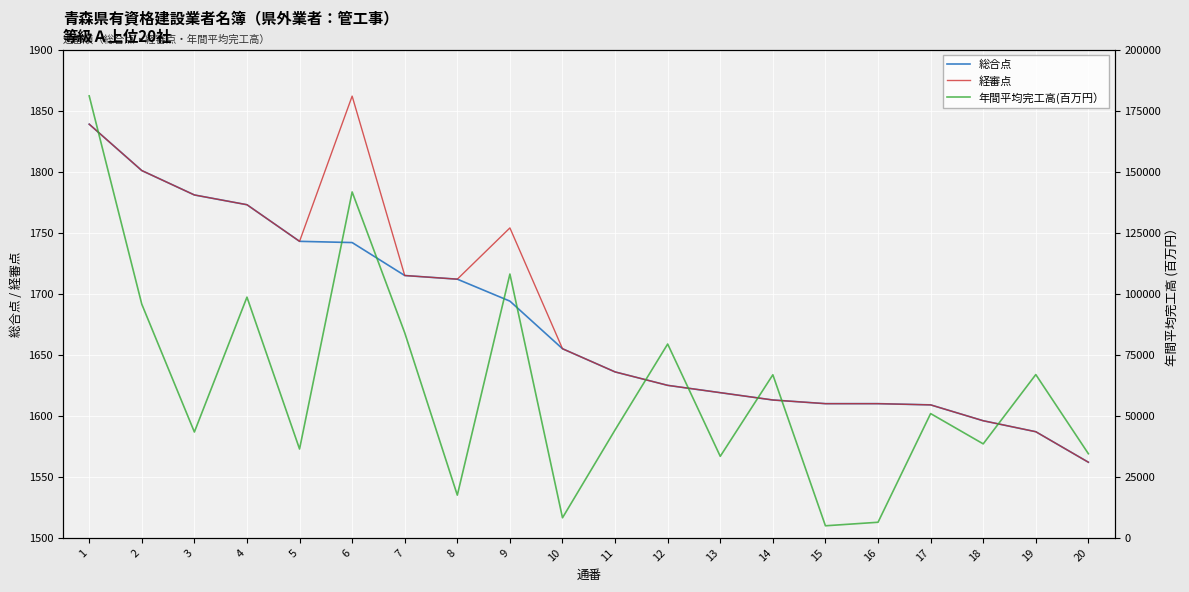

The value of 総合点 at 2 is 1801. True or false?

True